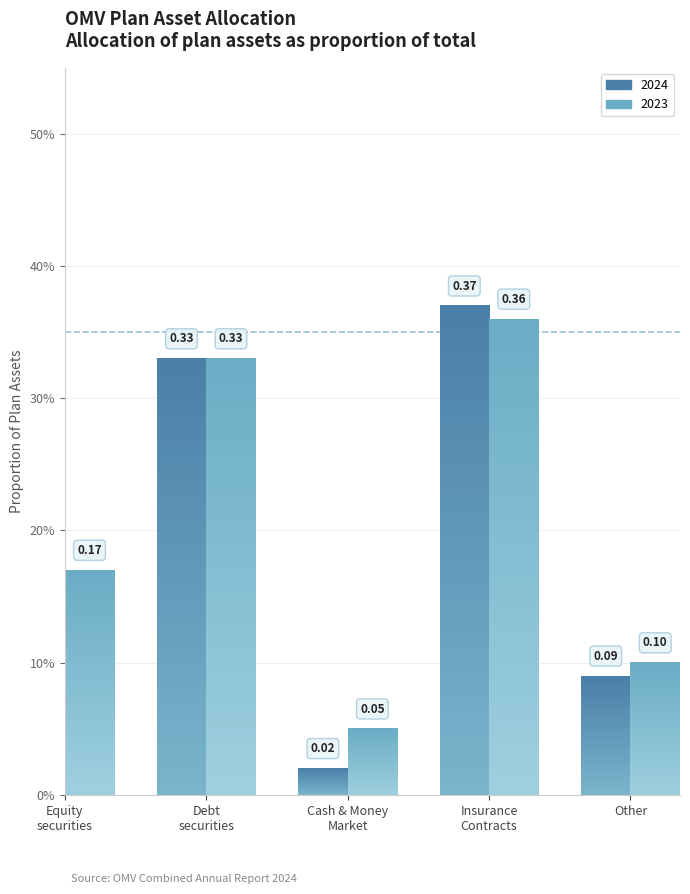

What is the value of the 2023 bar at the 1st from the left?

0.2